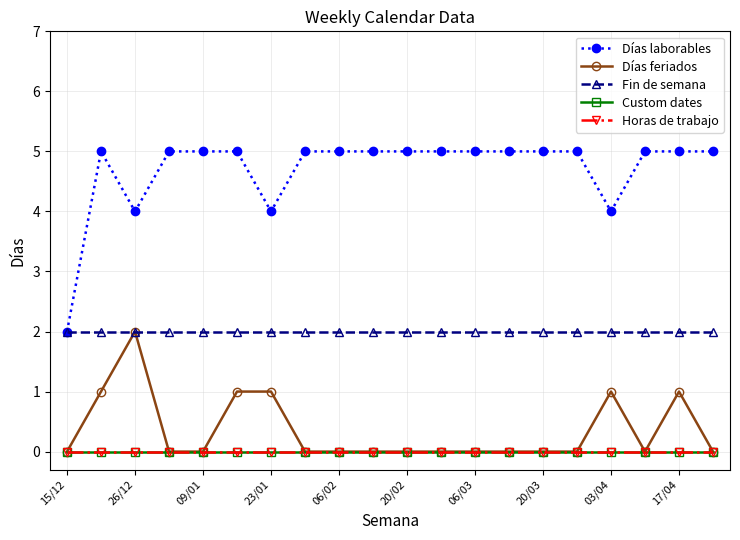

Does the chart have visible grid lines?

Yes